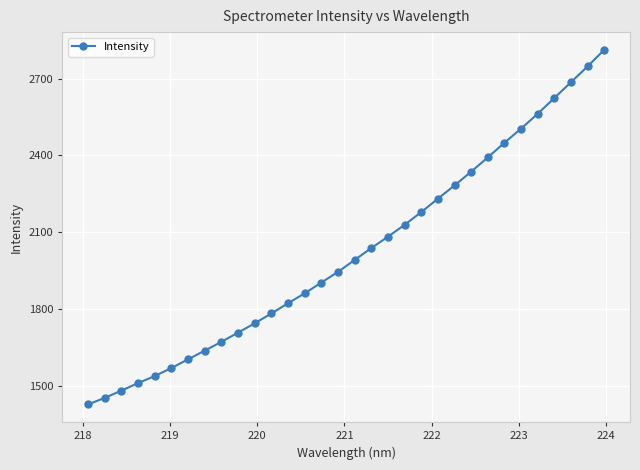

What is the difference between the second highest and minimum values?

1318.7